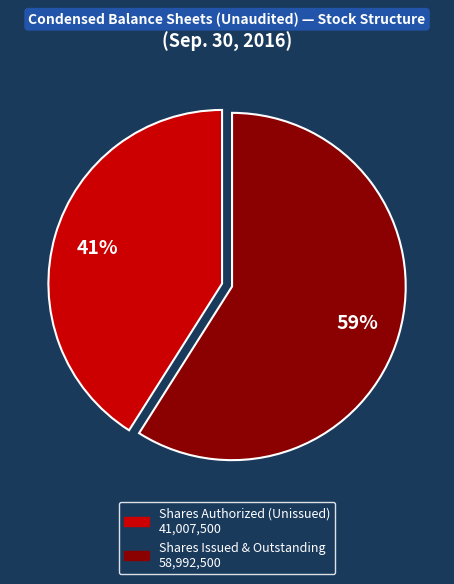

To the nearest percent, what is the average slice percentage?

50%